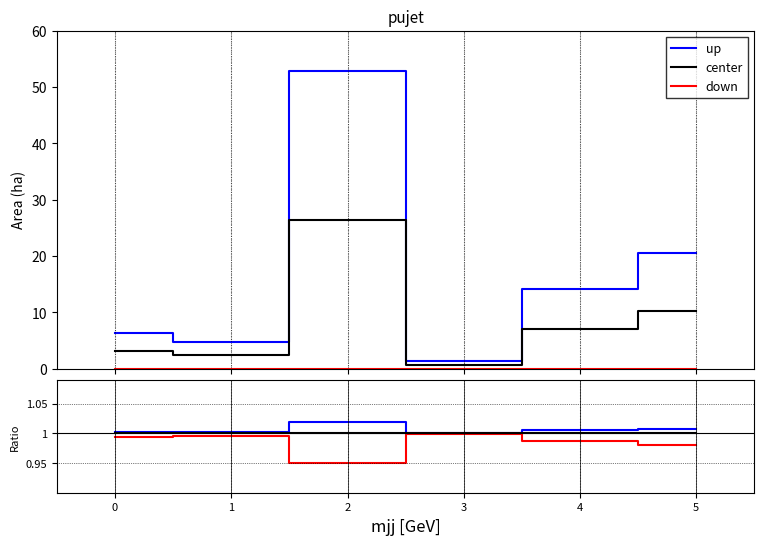

Does the chart have visible grid lines?

Yes